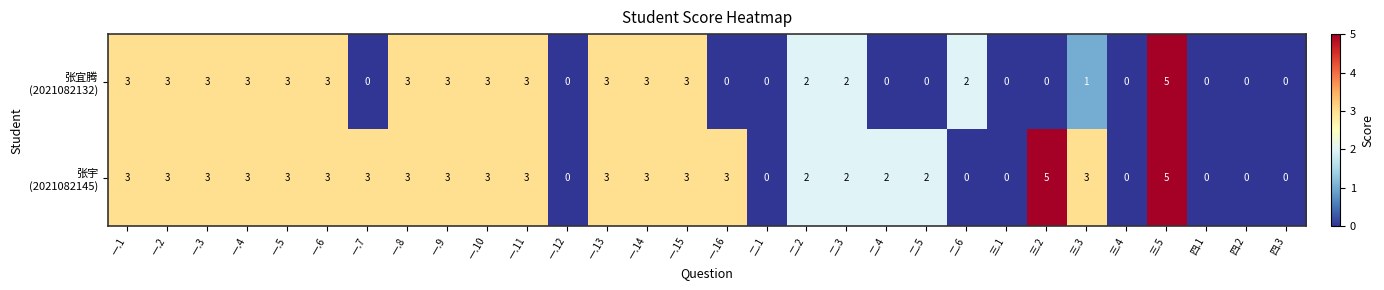

At which category is the sum across all series the highest?

三.5